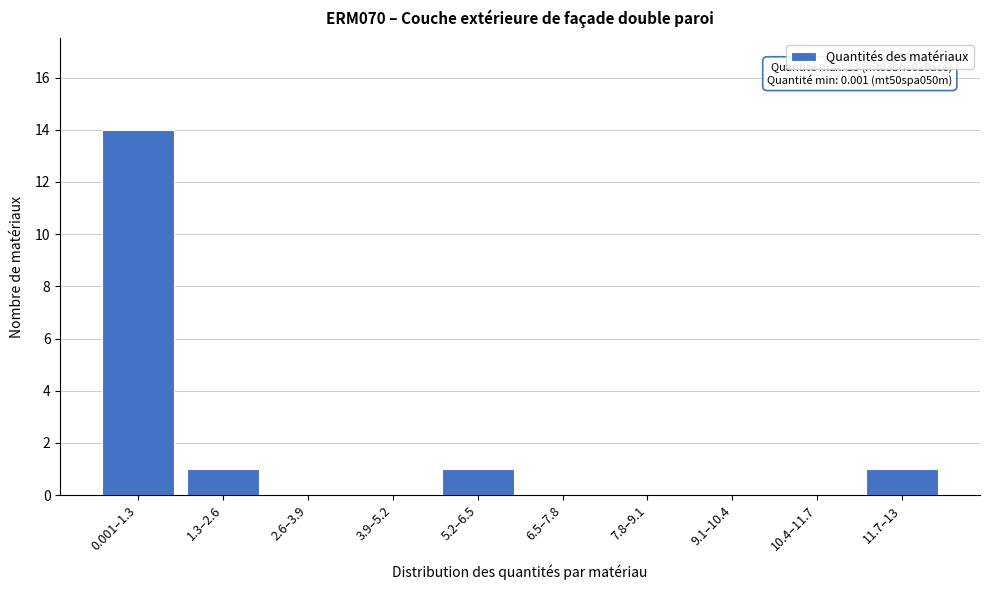

Reading left to right, what are all the values shown in this chart?

0.001–1.3=14	1.3–2.6=1	2.6–3.9=0	3.9–5.2=0	5.2–6.5=1	6.5–7.8=0	7.8–9.1=0	9.1–10.4=0	10.4–11.7=0	11.7–13=1